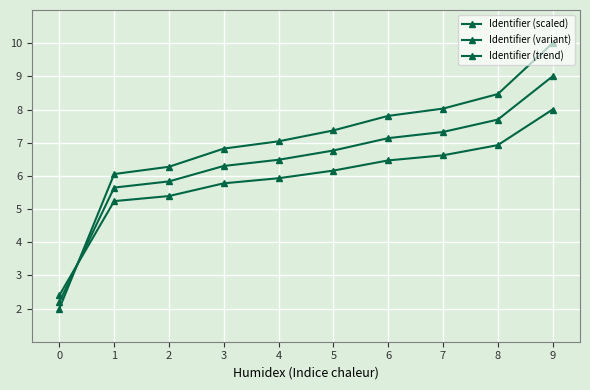

What is the minimum value for Identifier (scaled)?

2.0